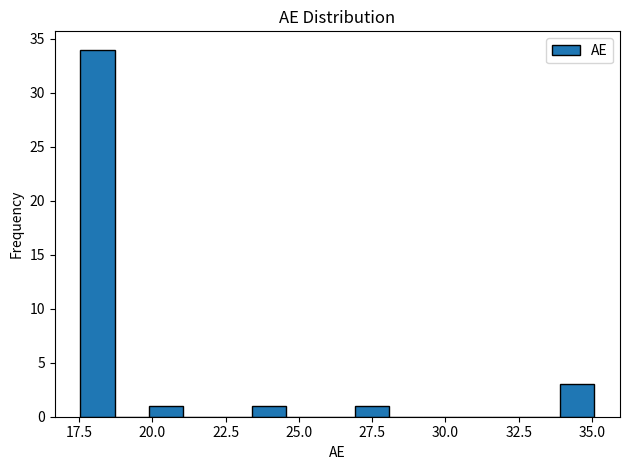

Around what value on the x-axis is the tallest bar? Give the approximate position of its centre, as read against the axis.

18.0